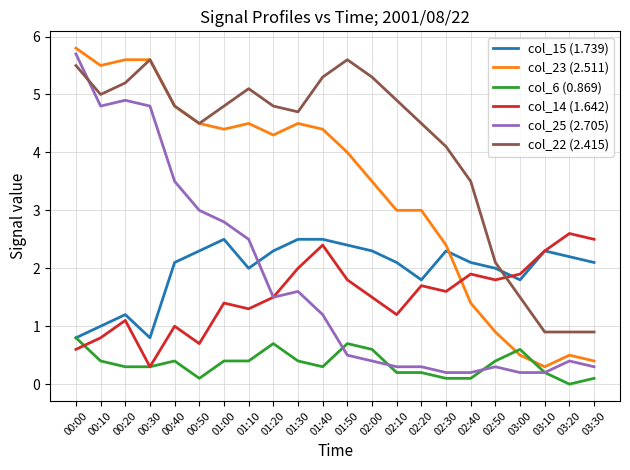

At which category does col_15 (1.739) reach its first local peak?

00:20